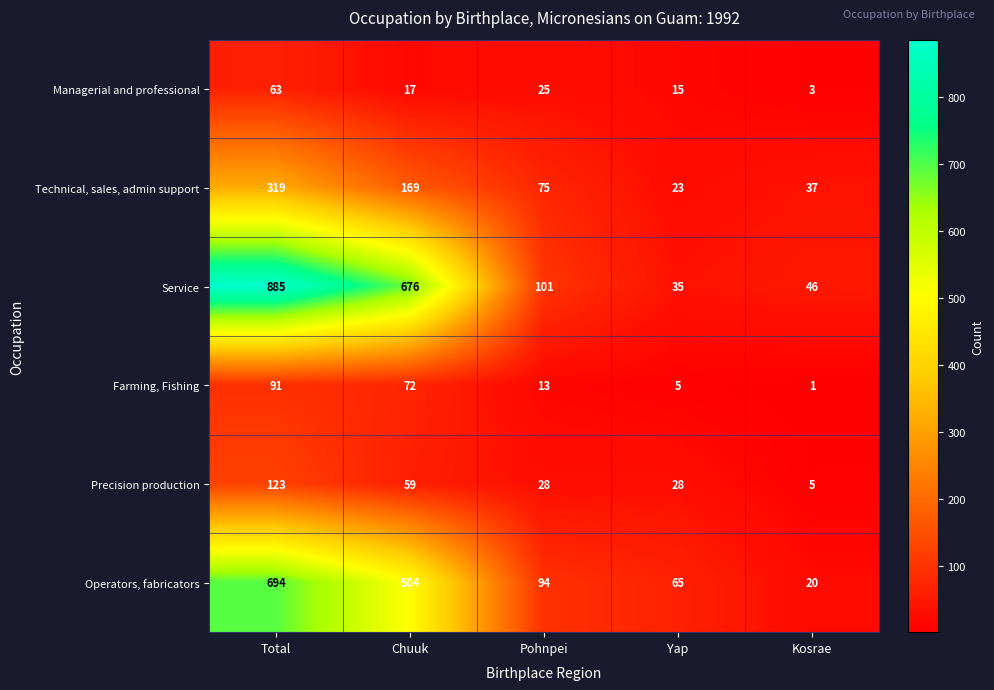

What is the lowest value of the Technical, sales, admin support series?

23